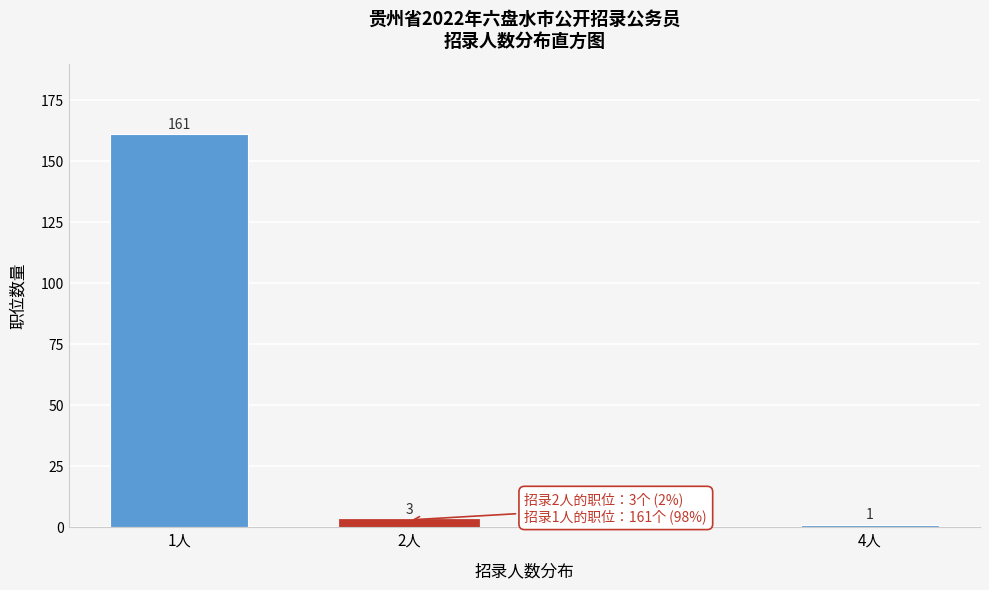

Reading right to left, transcribe all the data shown in this chart.

4人=1	2人=3	1人=161